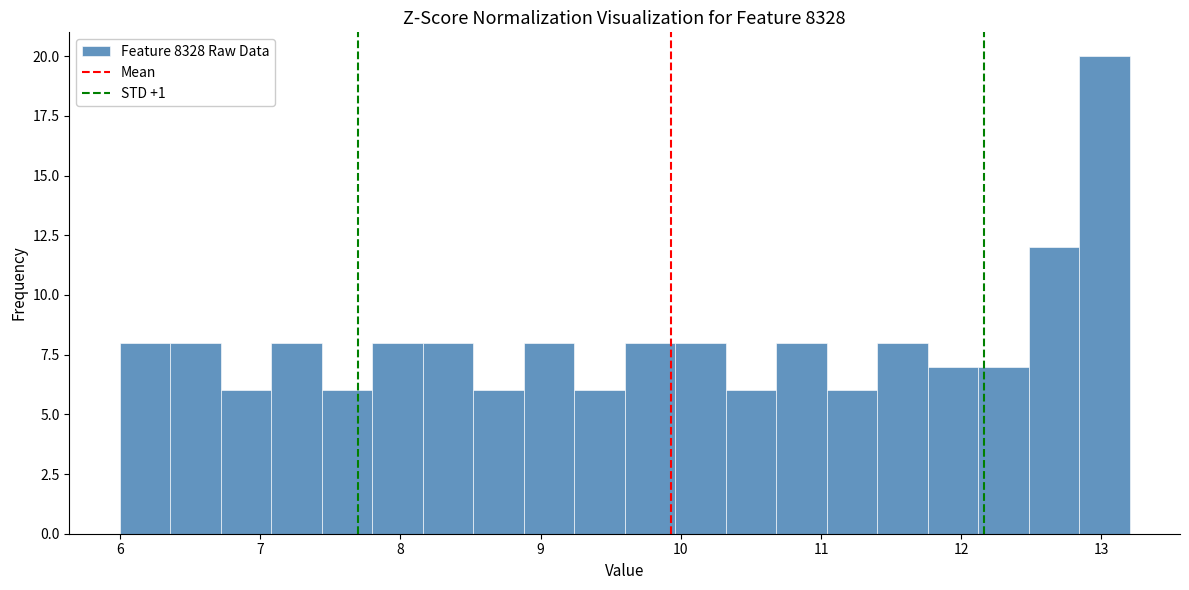

Around what value on the x-axis is the tallest bar? Give the approximate position of its centre, as read against the axis.

13.0